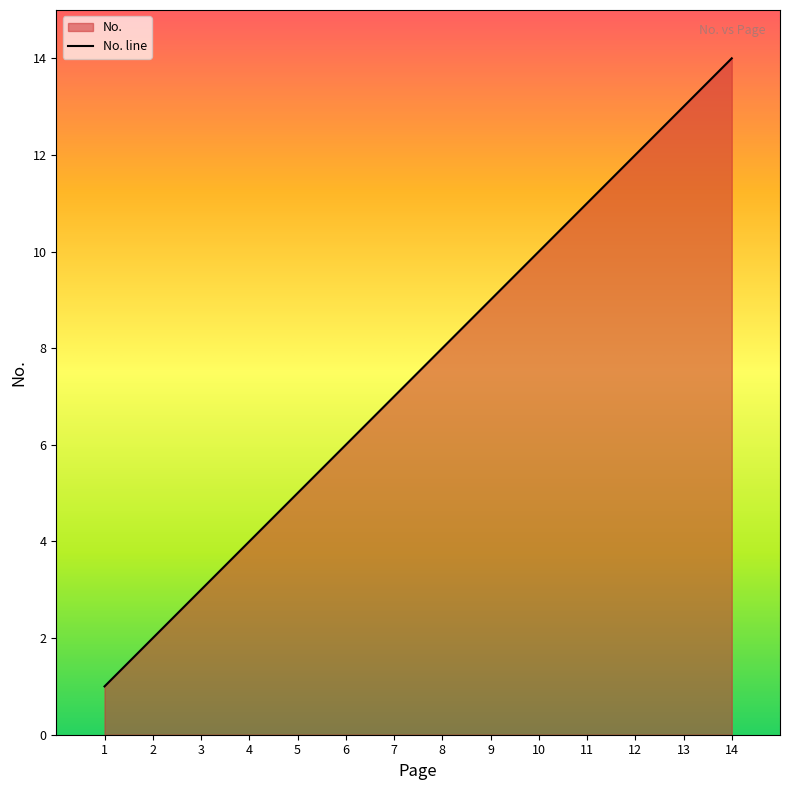

What is the minimum value shown in the chart?

1